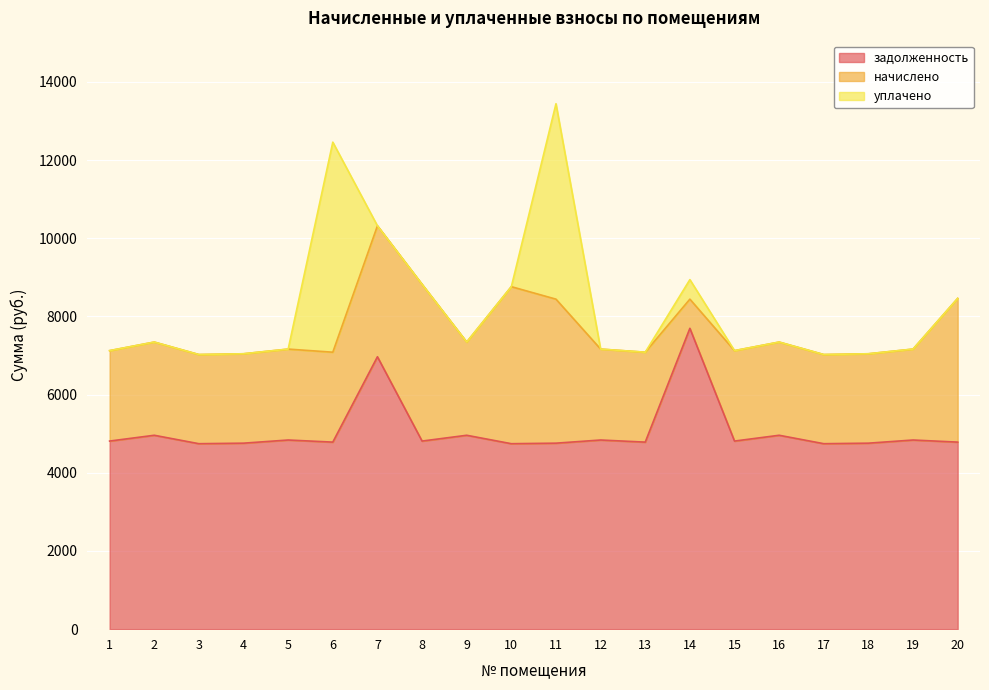

What is the difference between the задолженность values at 14 and 15?

2884.7